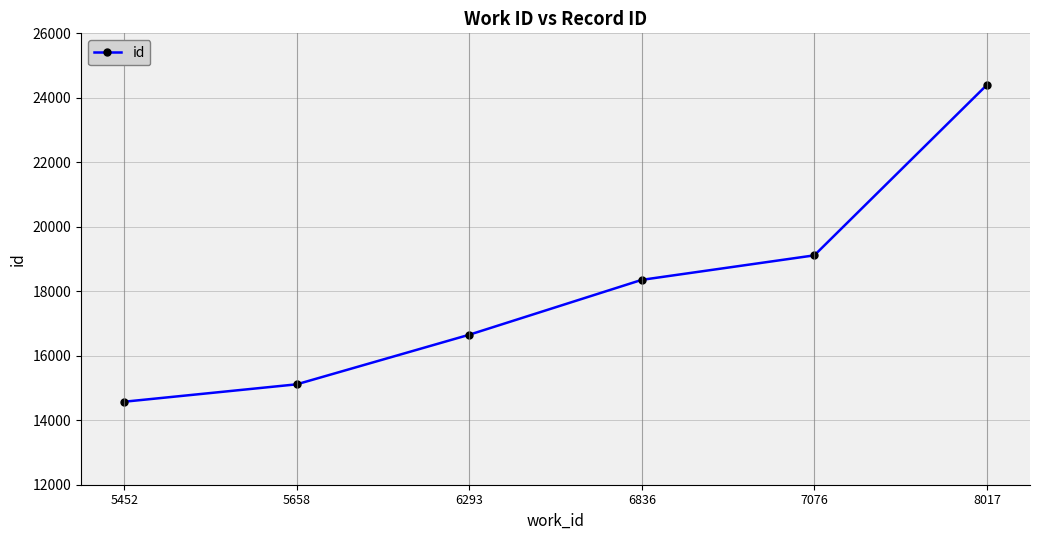

How many distinct data groups are displayed?

1